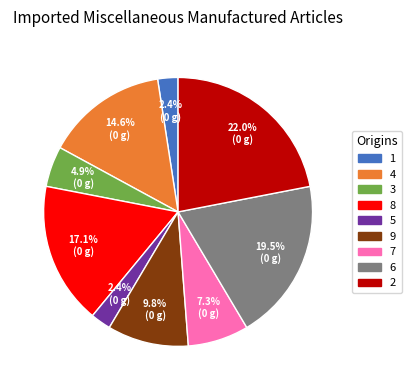

Is there any slice that represents more than half of the pie?

No